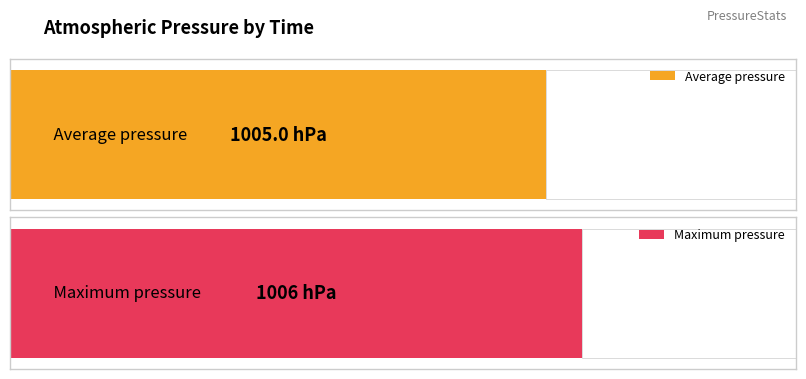

Are the bars horizontal?

Yes